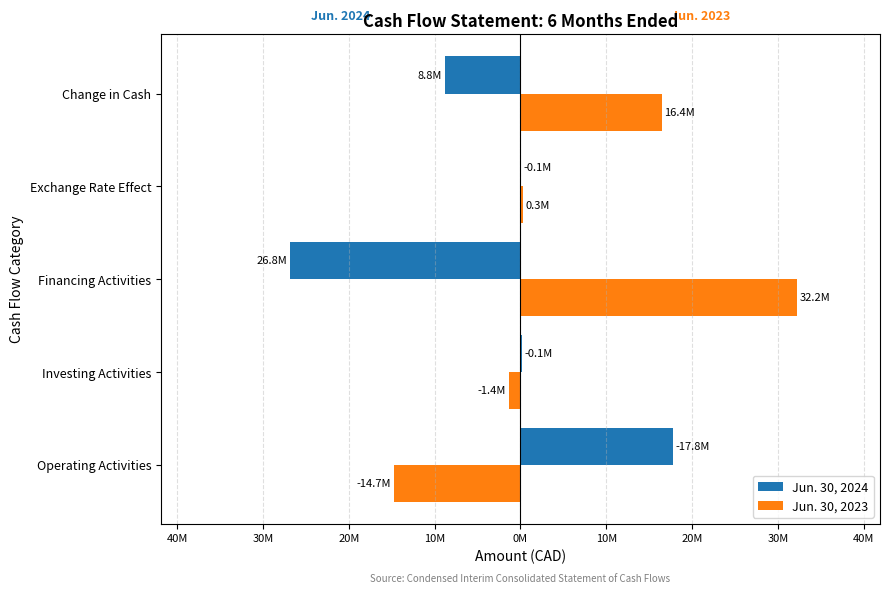

What are all the series names shown in the legend?

Jun. 30, 2024, Jun. 30, 2023